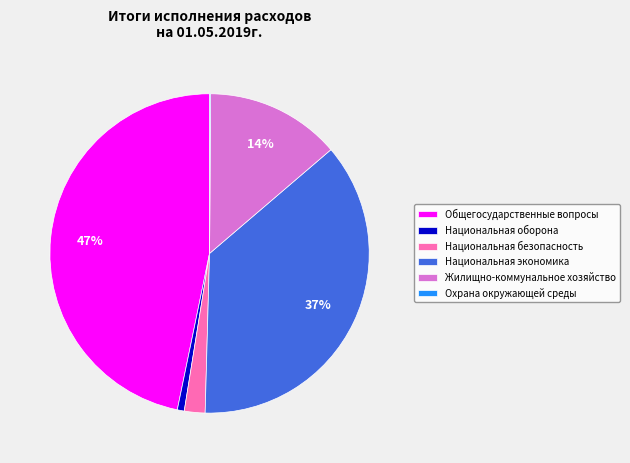

Which category has the biggest portion of the pie?

Общегосударственные вопросы